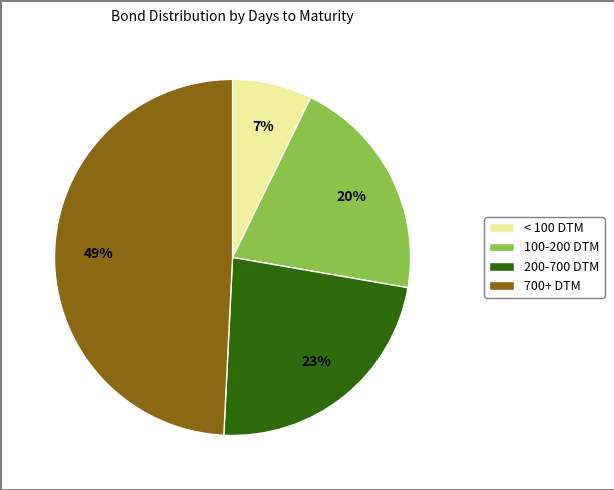

Combined, do 100-200 DTM and < 100 DTM account for over 50%?

No